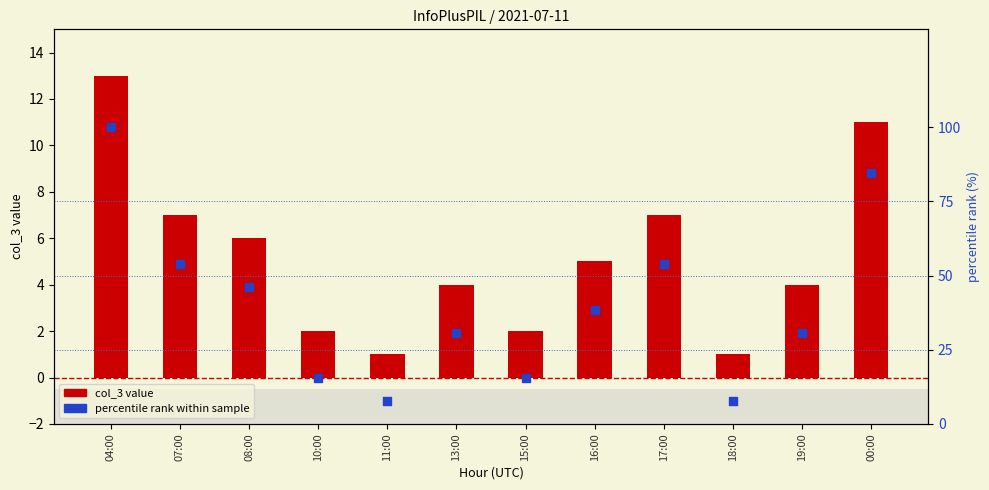

What are all the series names shown in the legend?

col_3 value, percentile rank within sample